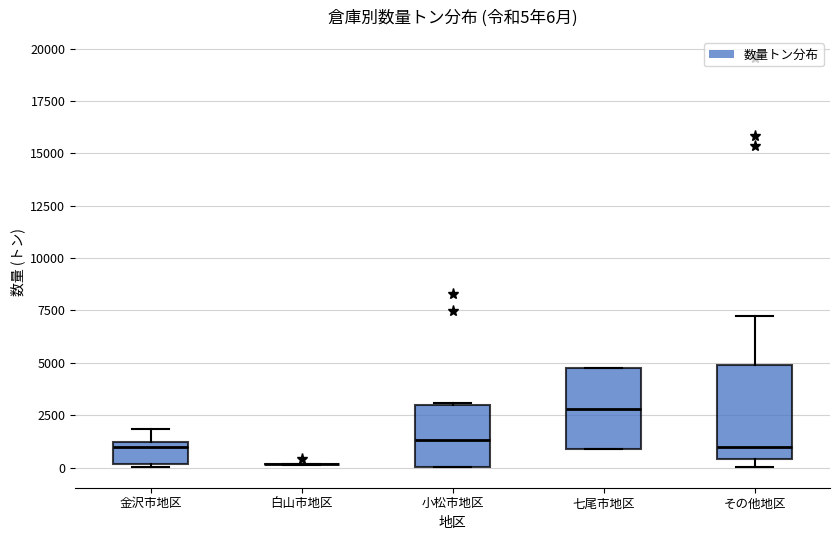

Which box is the tallest, from its lower edge to its upper edge?

その他地区